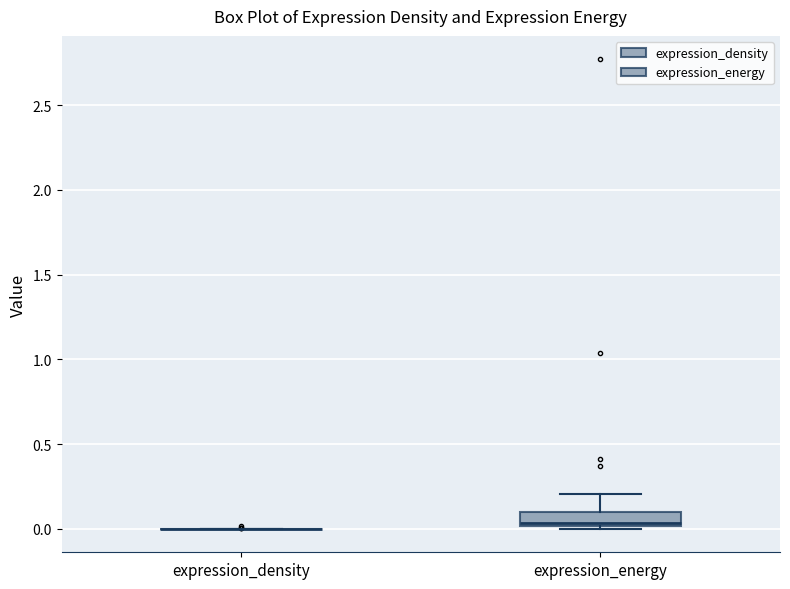

Reading left to right, read every box against the y-axis: the position of its median line, the range the box covers, and the ends of its whiskers. The values are not printed on the chart, so give them approximately, as read against the axis.

expression_density: box collapsed to a line at 0.00, whiskers 0.00 to 0.00
expression_energy: median 0.05, box 0.00 to 0.10, whiskers 0.00 to 0.20